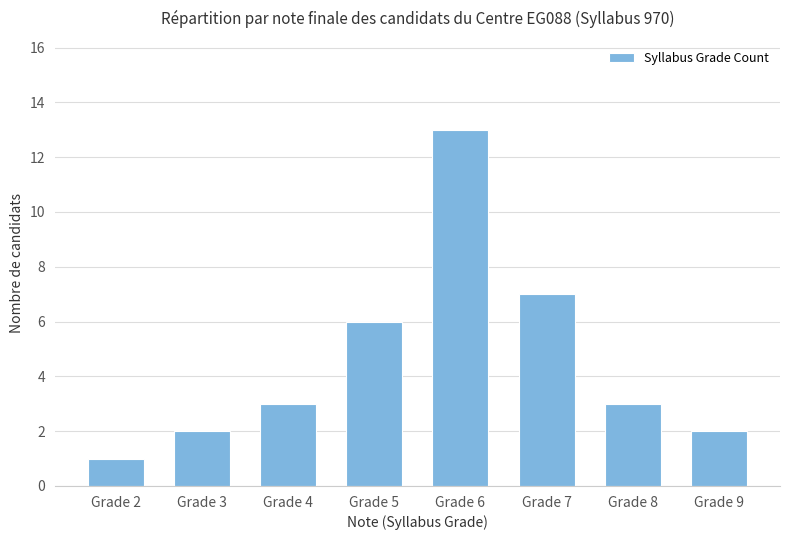

Where is the data nearest to the value 7?

Grade 7